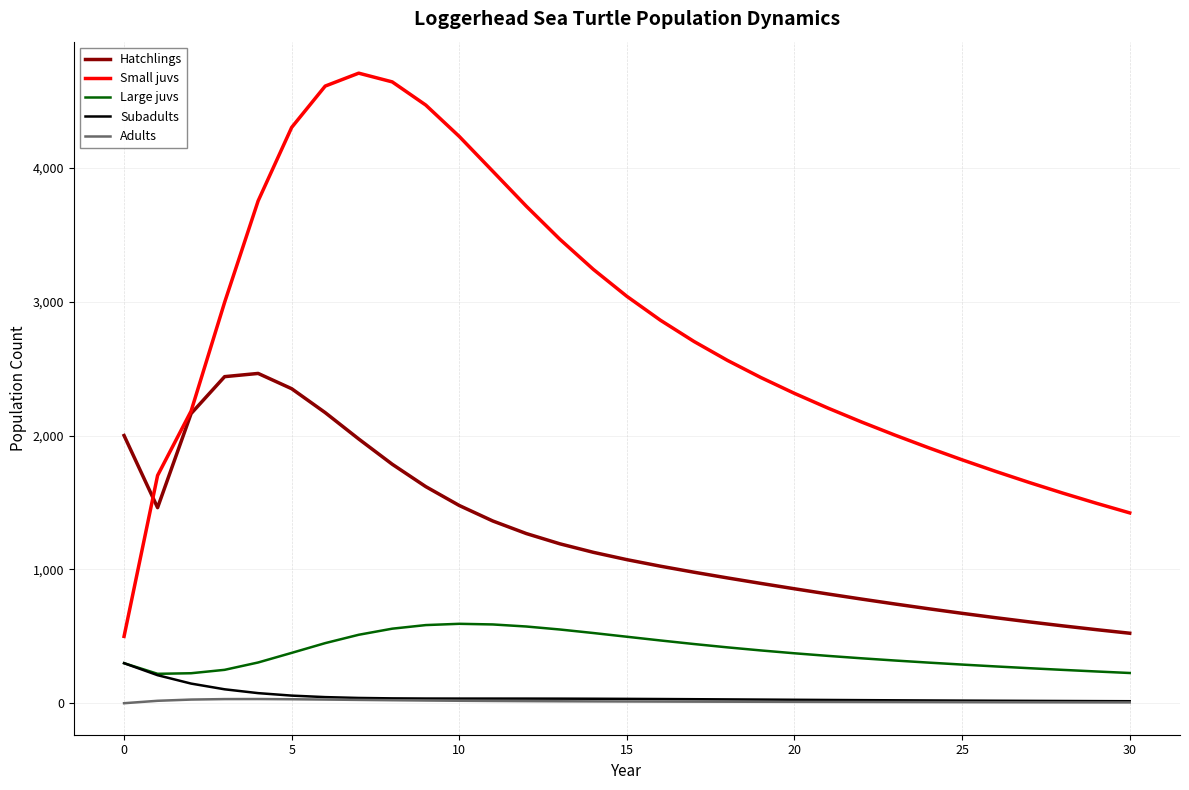

What is the difference between the maximum and minimum values in the Large juvs series?

373.4